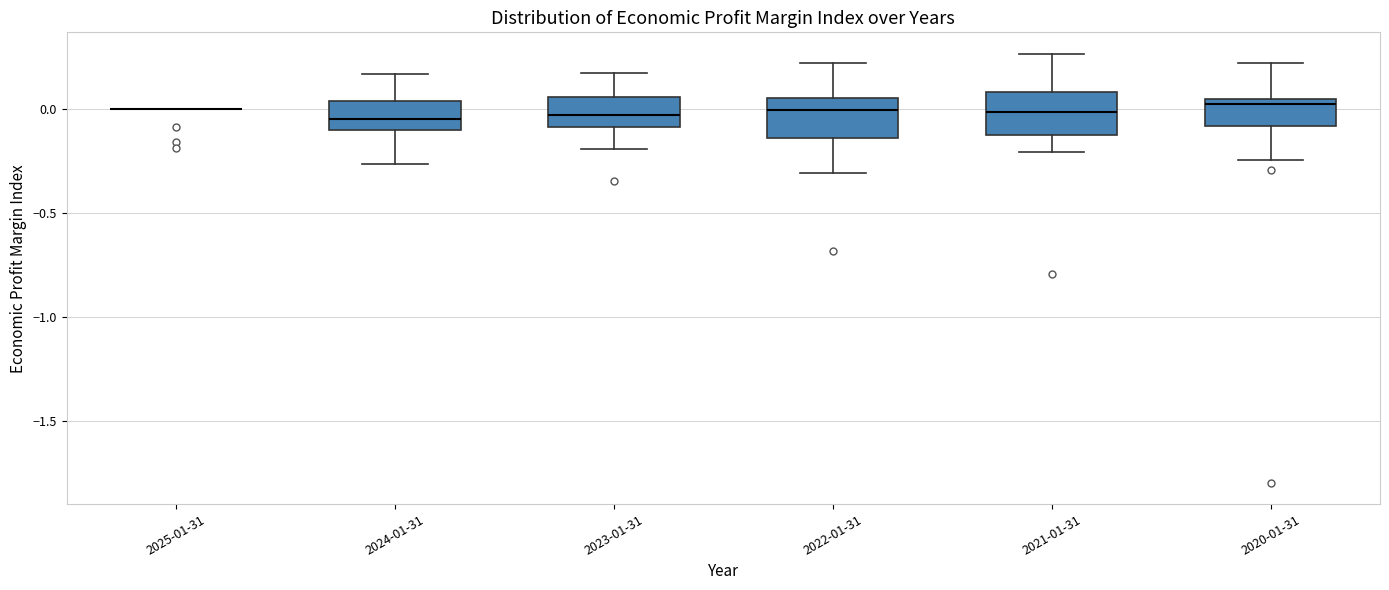

Reading left to right, transcribe this box plot: for each box, give where its median line is, the range the box spans, and where its two whiskers end, as read against the y-axis. The values are not printed on the chart, so give them approximately, as read against the axis.

2025-01-31: box collapsed to a line at 0.00, whiskers 0.00 to 0.00
2024-01-31: median -0.05, box -0.10 to 0.05, whiskers -0.25 to 0.15
2023-01-31: median -0.05, box -0.10 to 0.05, whiskers -0.20 to 0.15
2022-01-31: median 0.00, box -0.15 to 0.05, whiskers -0.30 to 0.20
2021-01-31: median 0.00, box -0.15 to 0.10, whiskers -0.20 to 0.25
2020-01-31: median 0.05 (just below the box's upper edge), box -0.10 to 0.05, whiskers -0.25 to 0.20